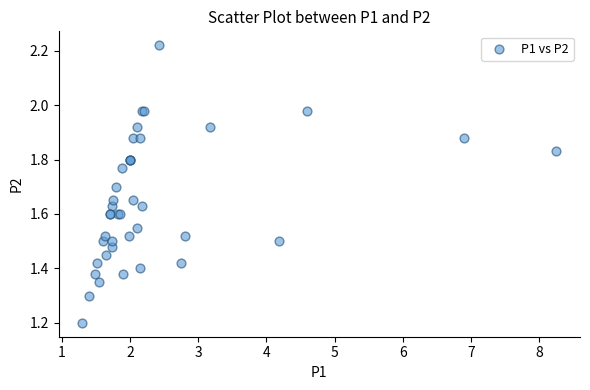

What Y value in the scatter plot is closest to 1?

1.2